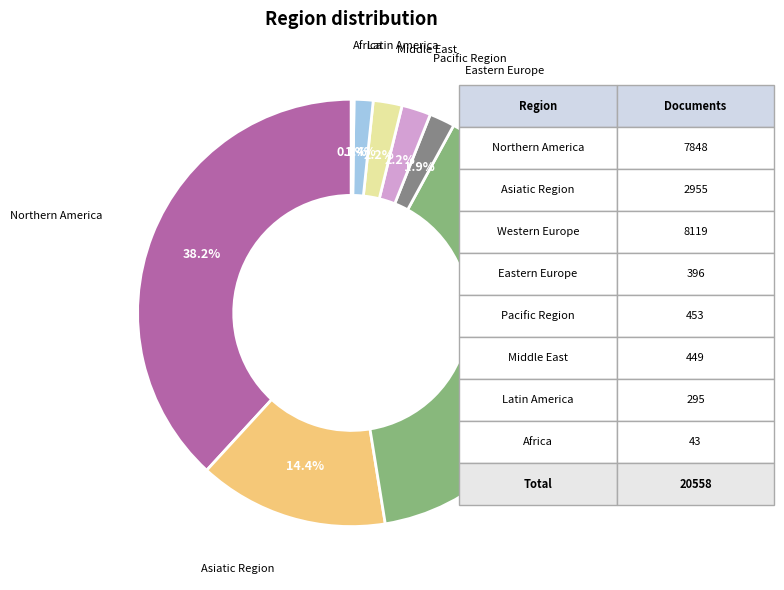

Which has a higher value, Latin America or Pacific Region?

Pacific Region